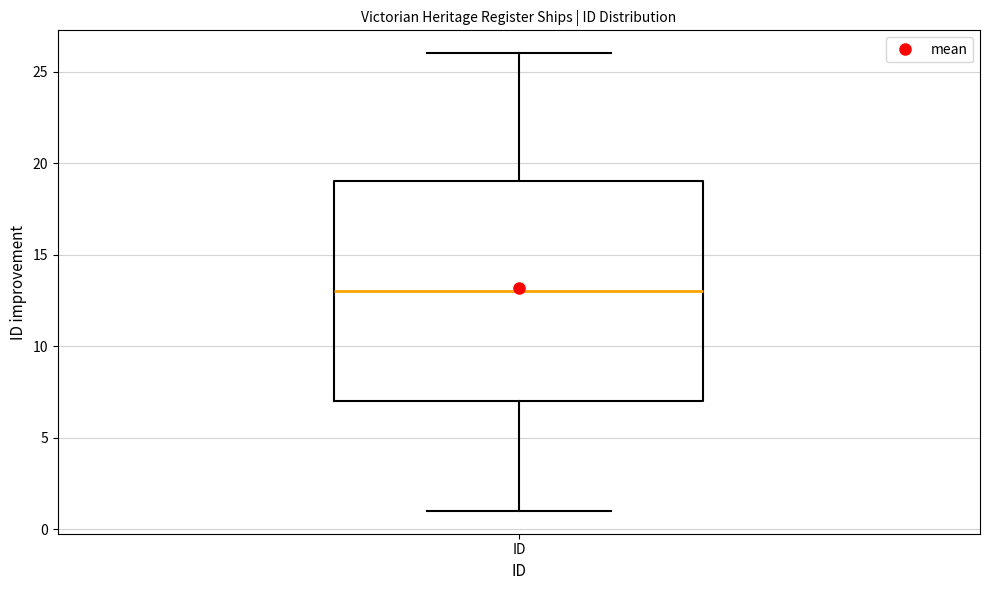

Read this box plot against the y-axis: the position of the median line, the range covered by the box, and the ends of both whiskers. The values are not printed on the chart, so give them approximately, as read against the axis.

median 13, box 7 to 19, whiskers 1 to 26